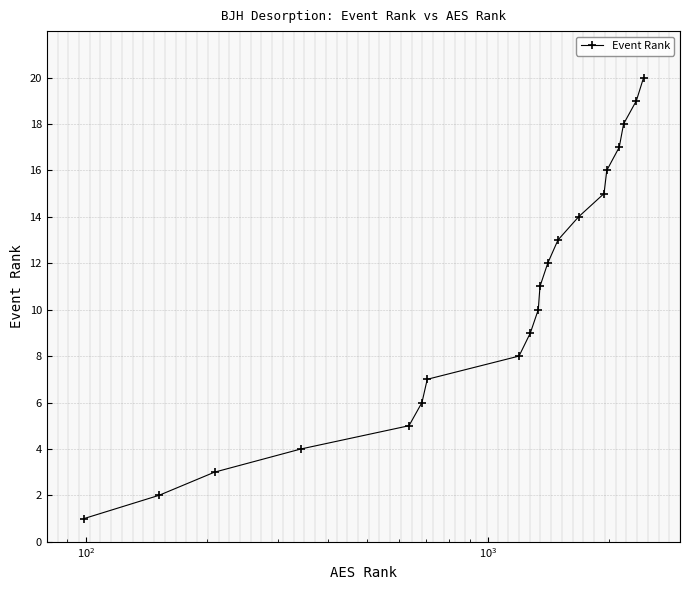

What is the greatest value displayed?

20